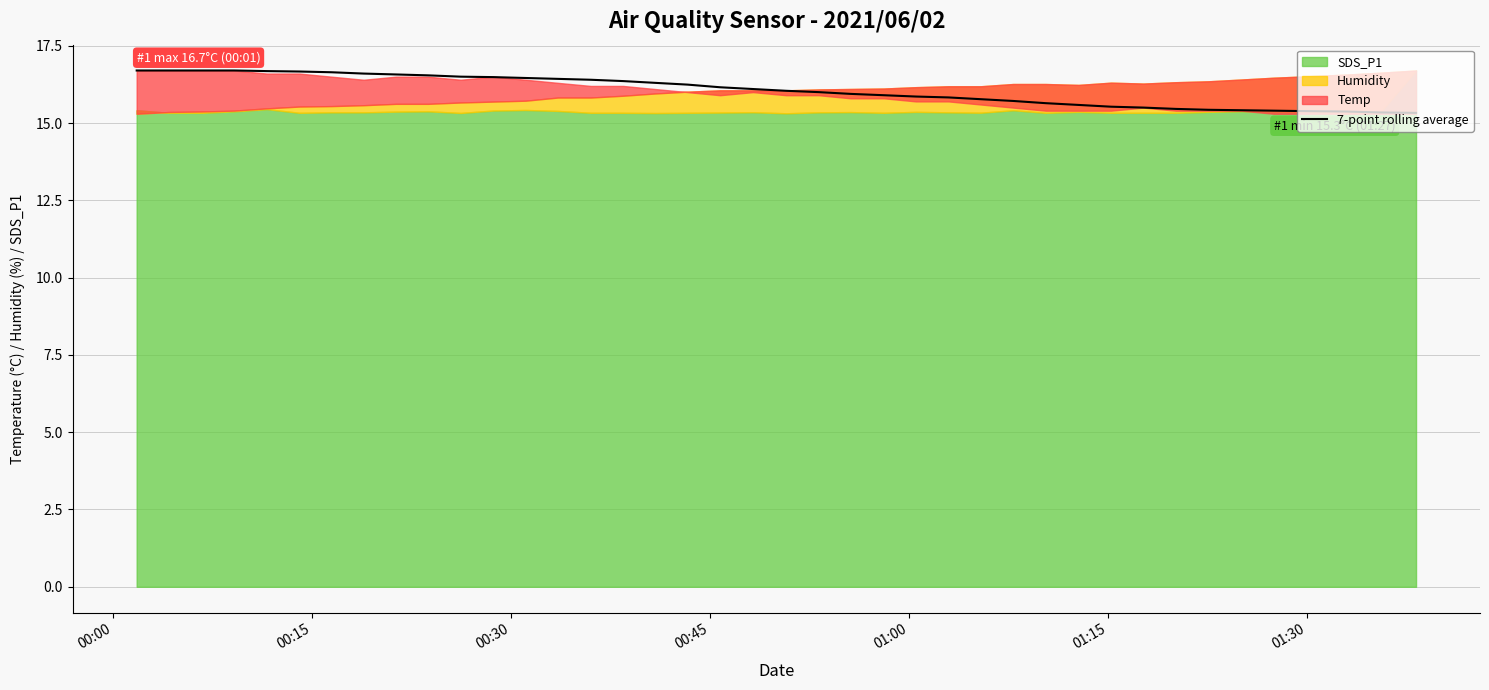

What is the difference between the second highest and second lowest values?

1.4